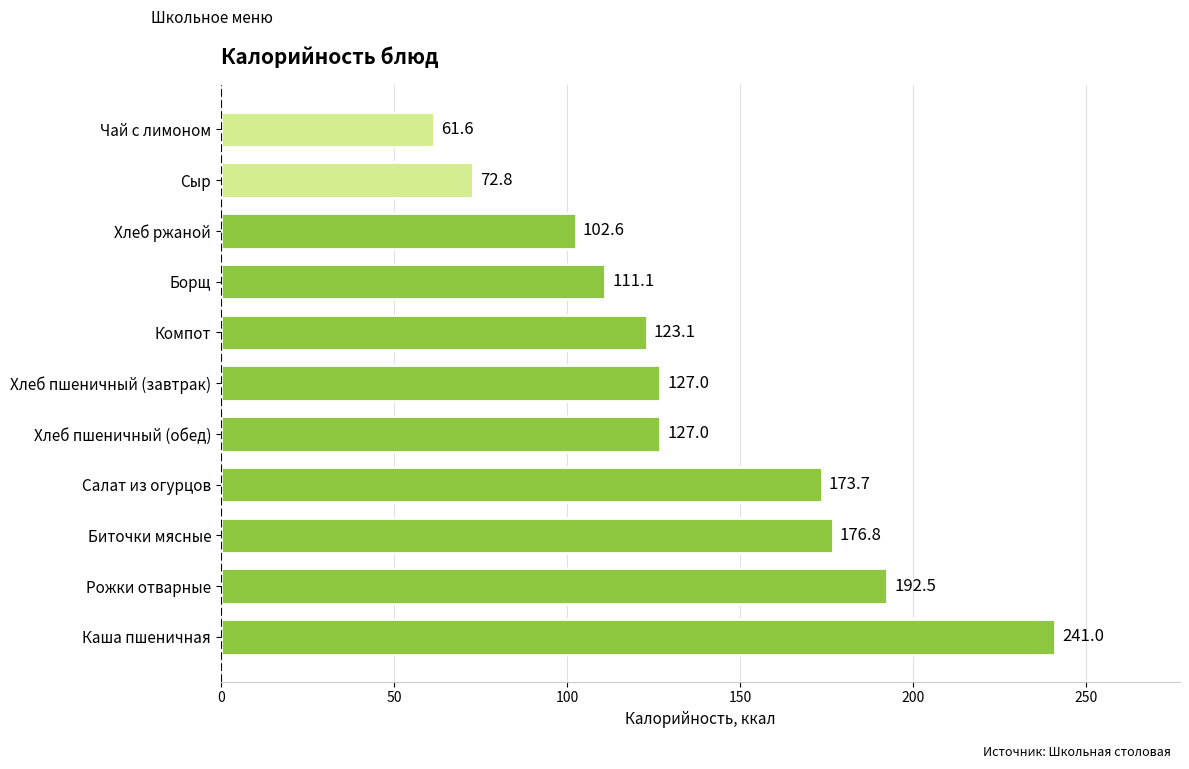

What is the difference between the maximum and minimum values?

179.4